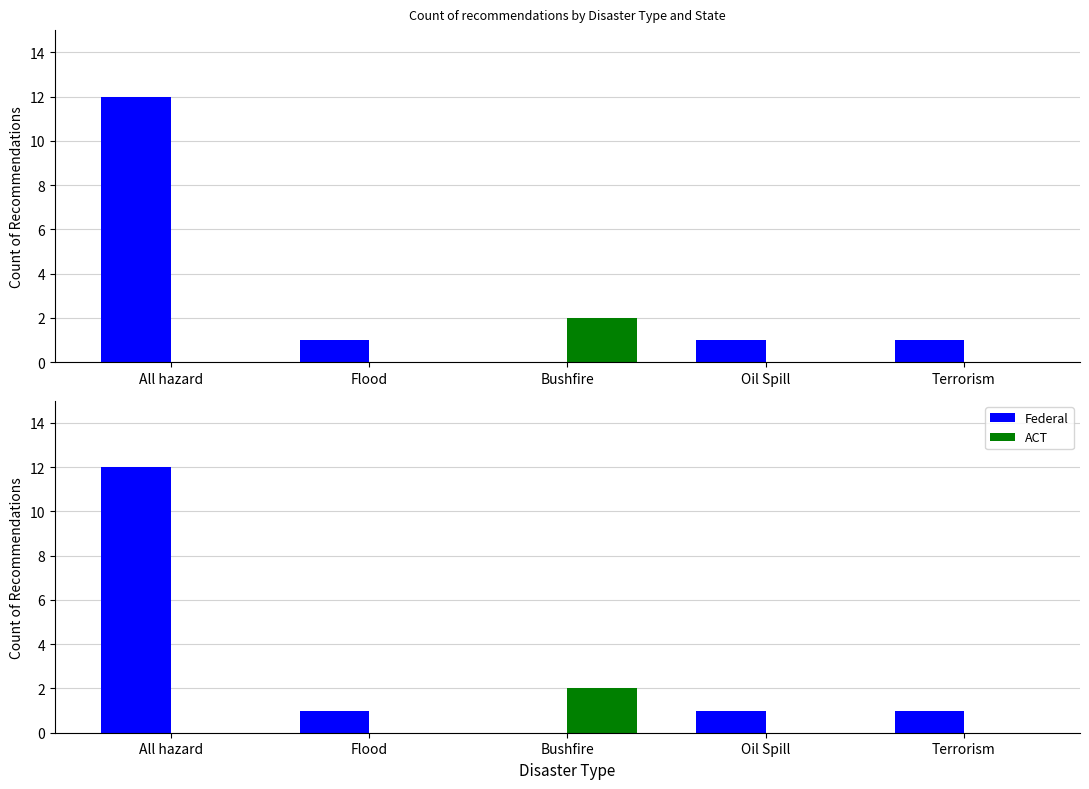

List the labels in order of Federal value, largest first.

All hazard, Flood, Oil Spill, Terrorism, Bushfire